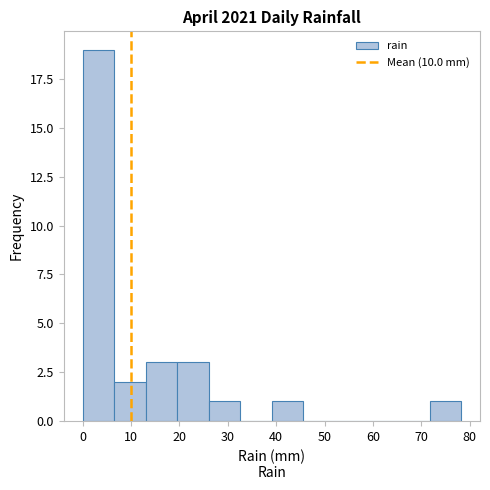

Reading left to right, transcribe this chart: for each bar, give the range it covers on the x-axis and its height. Neither the bar edges nor the heights are printed on the chart, so give them approximately, as read against the axes.

0 to 7: 19
7 to 13: 2
13 to 20: 3
20 to 26: 3
26 to 33: 1
33 to 39: 0
39 to 46: 1
46 to 52: 0
52 to 59: 0
59 to 65: 0
65 to 72: 0
72 to 78: 1